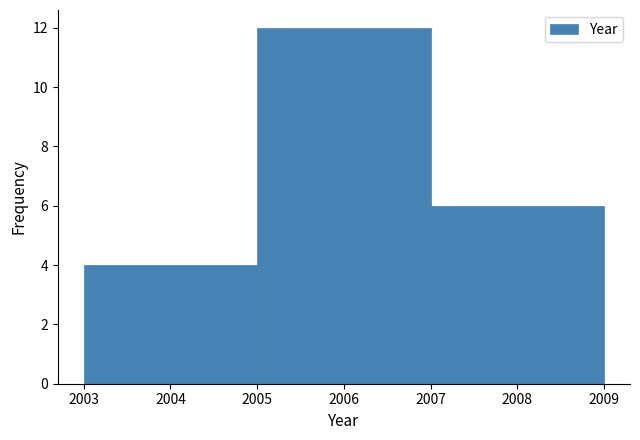

Reading left to right, transcribe this chart: for each bar, give the range it covers on the x-axis and its height. The values are not printed on the chart, so give them approximately, as read against the axis.

2003 to 2005: 4
2005 to 2007: 12
2007 to 2009: 6